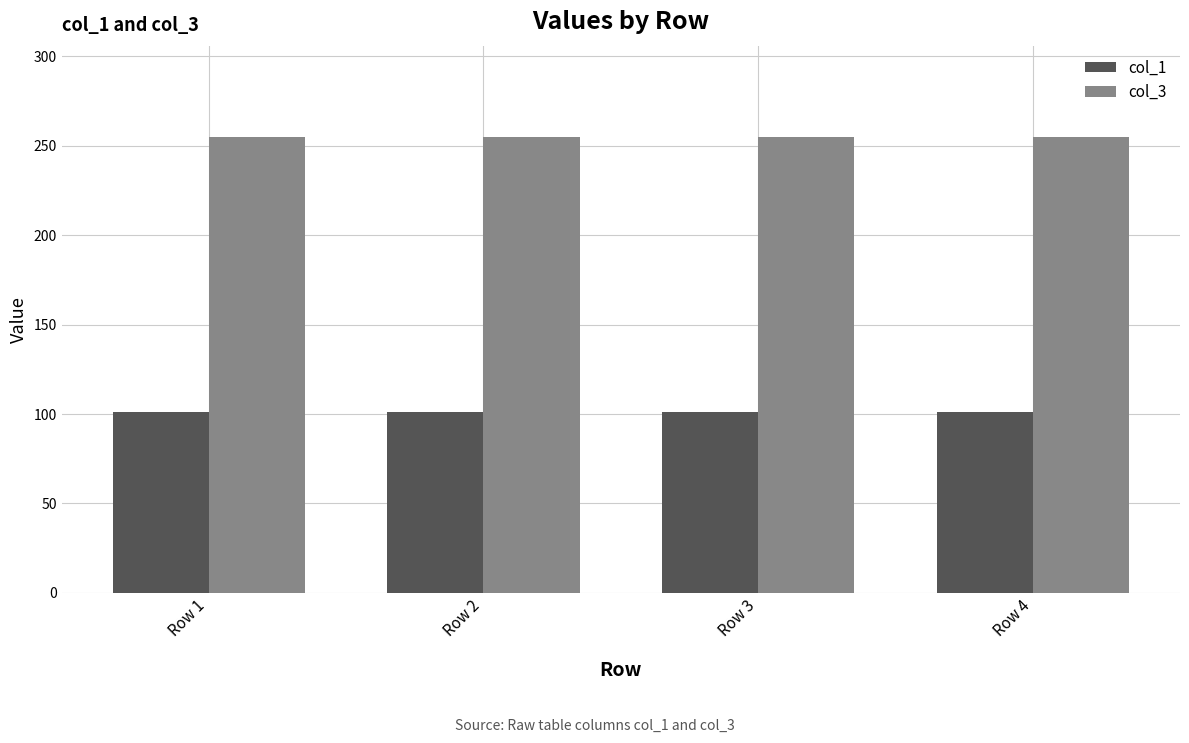

What is the total value across all series at Row 4?

356